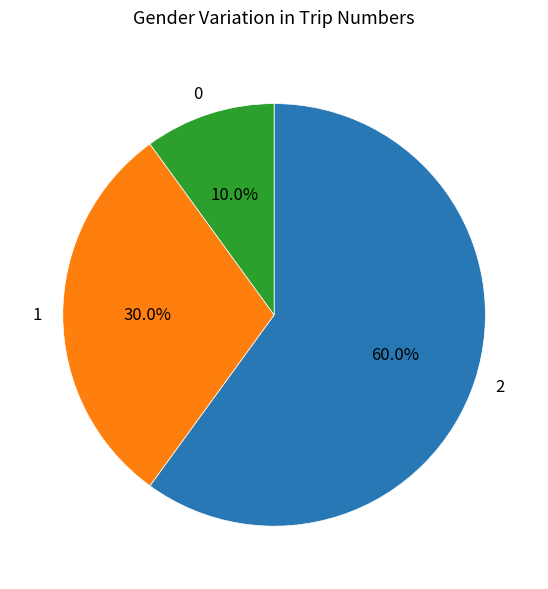

Approximately how many times larger is the value at 2 compared to 0?

6.0